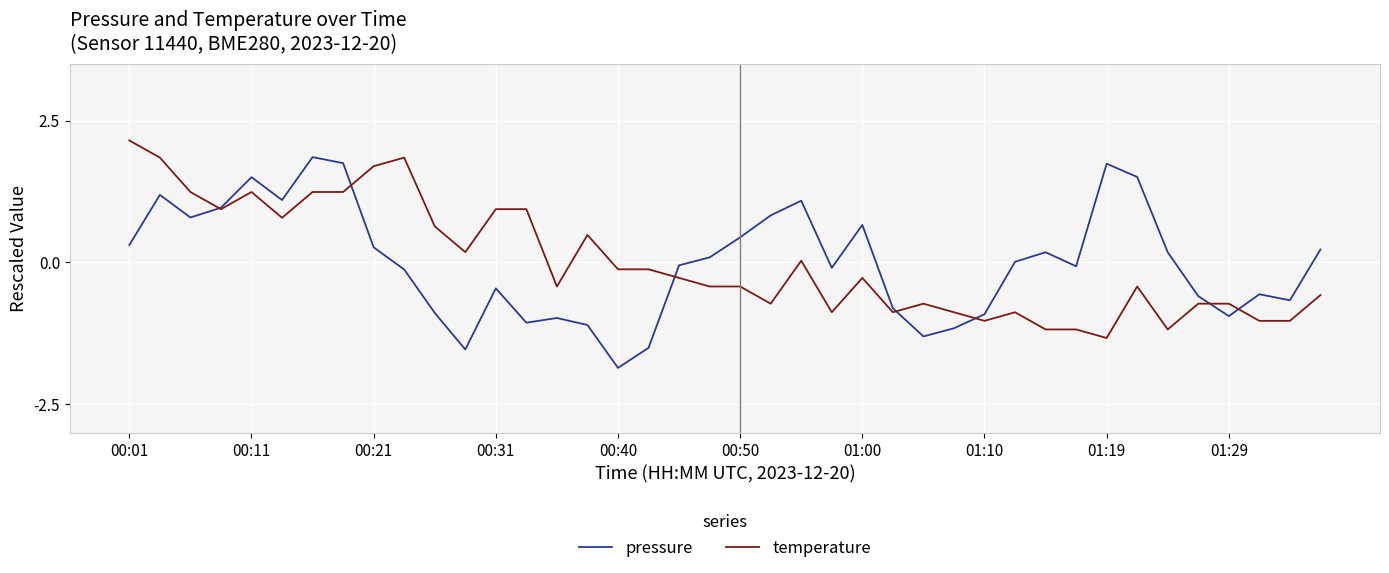

What is the greatest value displayed?

2.2